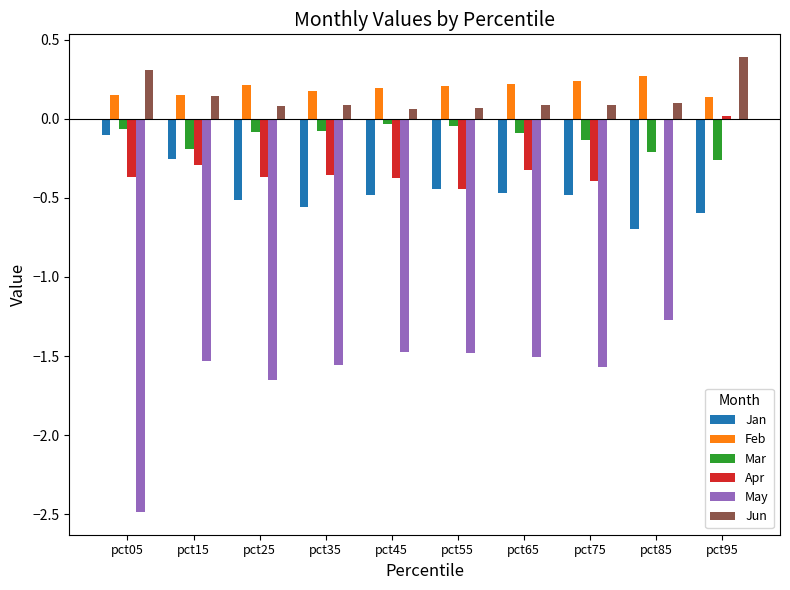

Is the value of Jun at pct75 greater than the value of May at pct25?

Yes